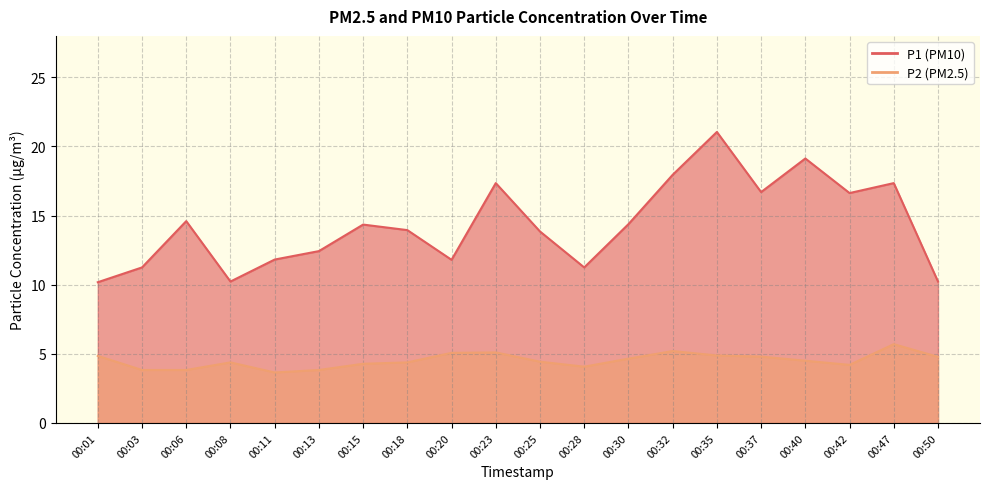

True or false: P2 and P1 intersect in this chart.

False